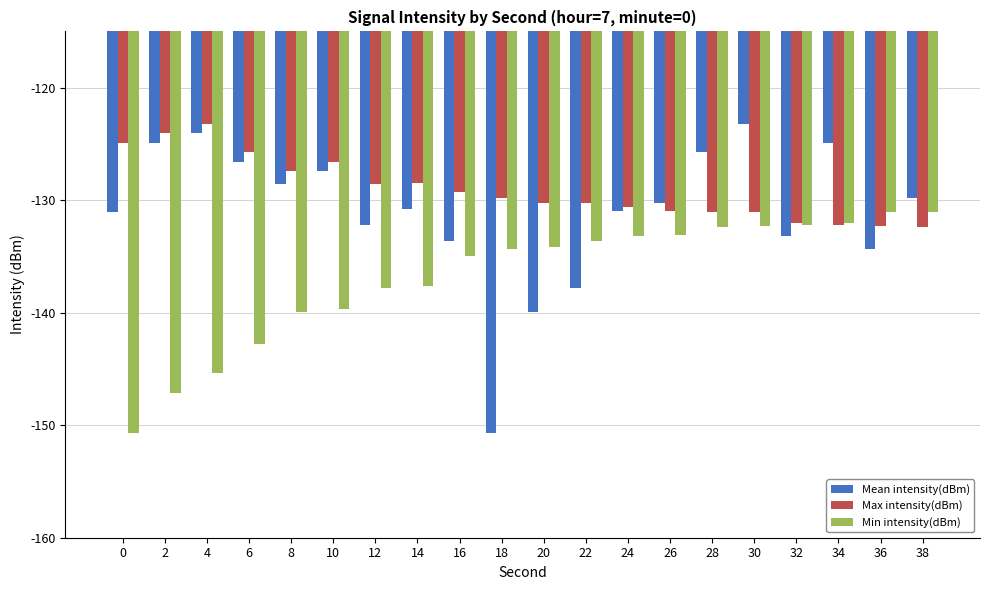

What is the maximum value shown in the chart?

-123.2